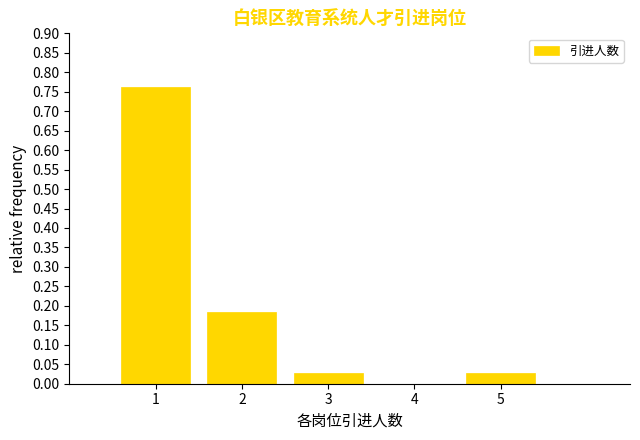

What is the change in value from 1 to 4?

-0.8